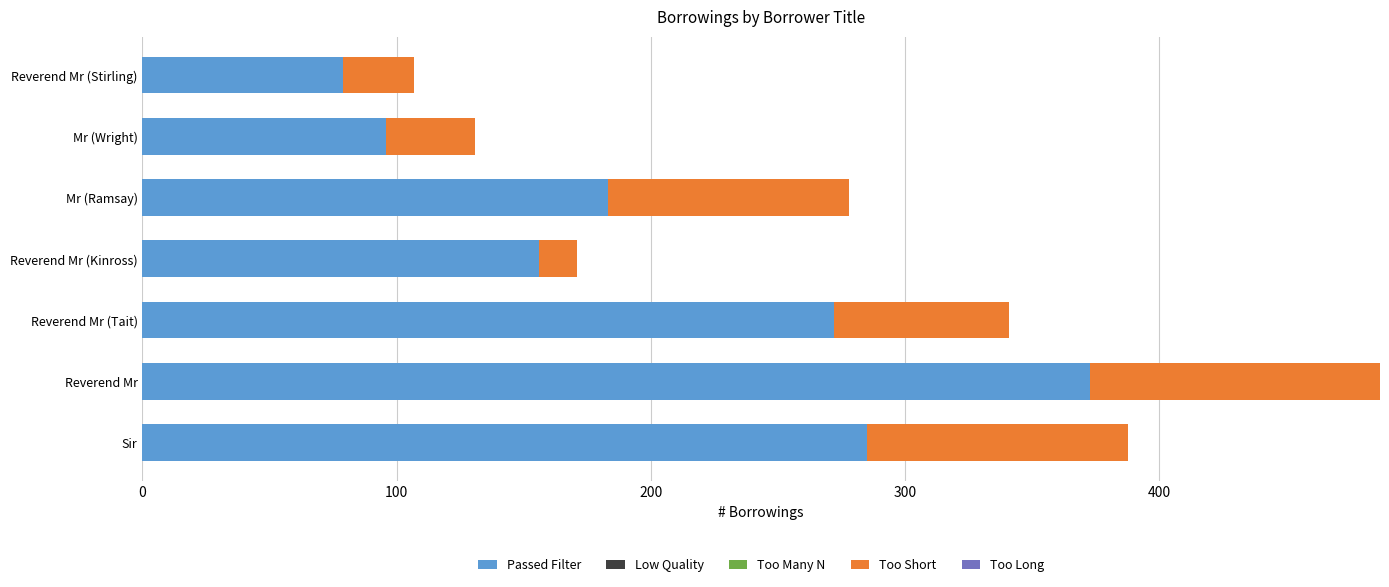

What is the total value across all series at Reverend Mr (Kinross)?

171